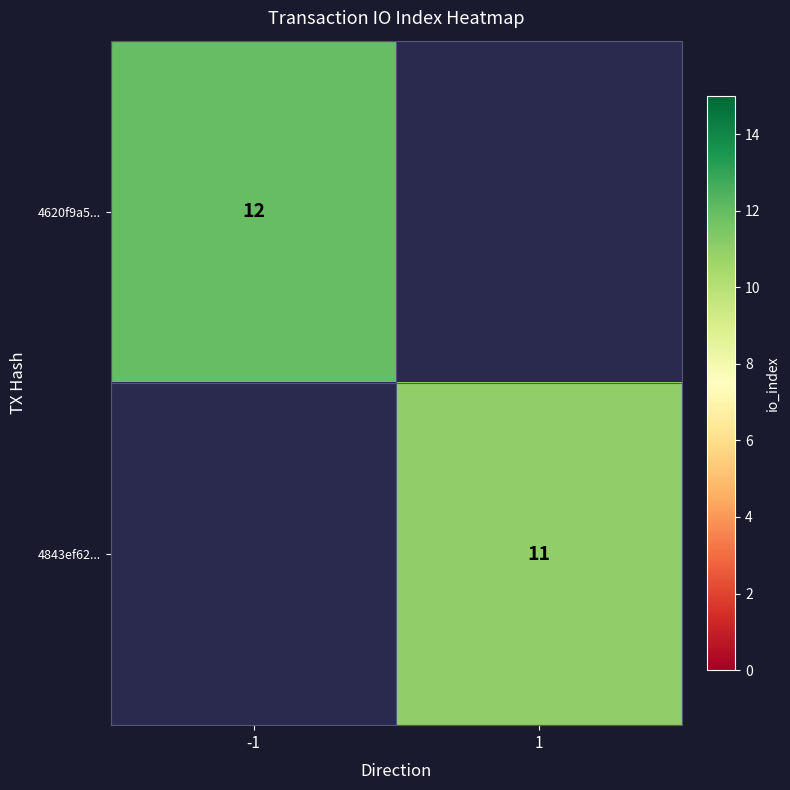

The 4620f9a5... series shows 12 at -1. True or false?

True